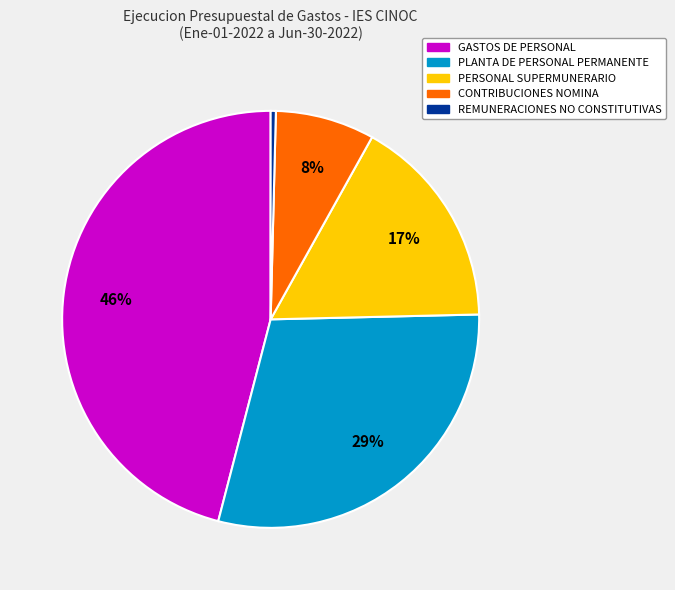

To the nearest percent, what is the average slice percentage?

20%